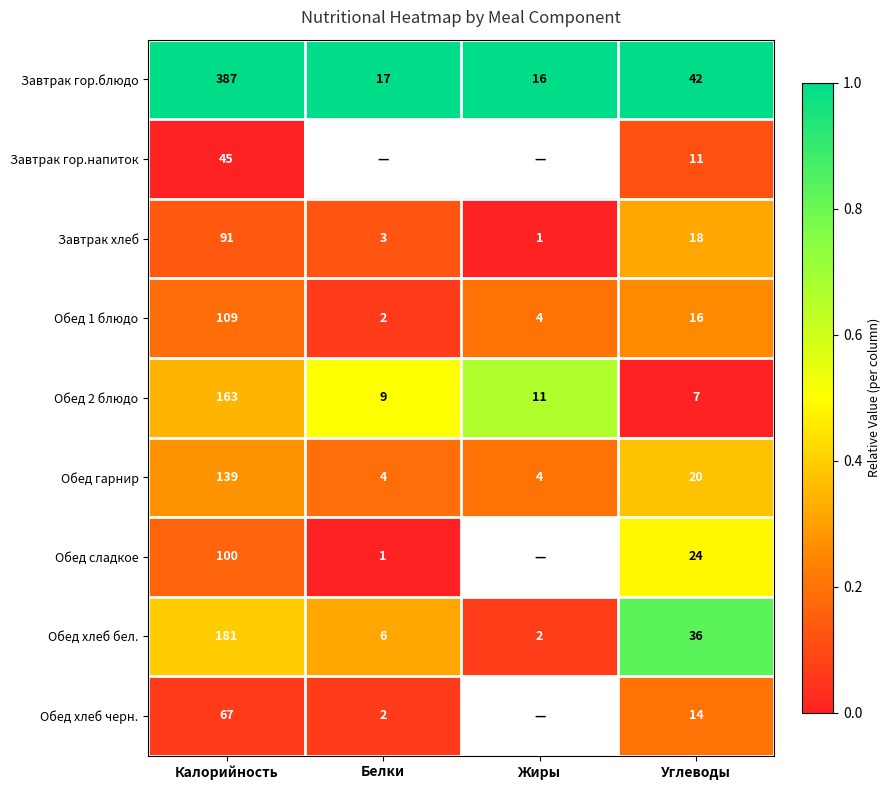

What is the difference between the maximum and minimum values in the Обед гарнир series?

135